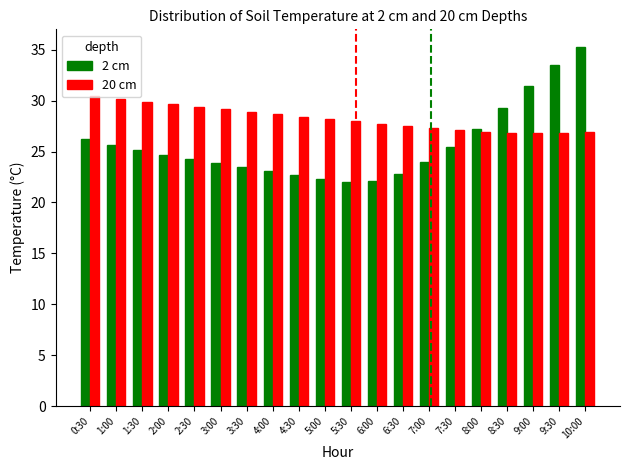

List the series in order of their peak value, lowest first.

20 cm, 2 cm